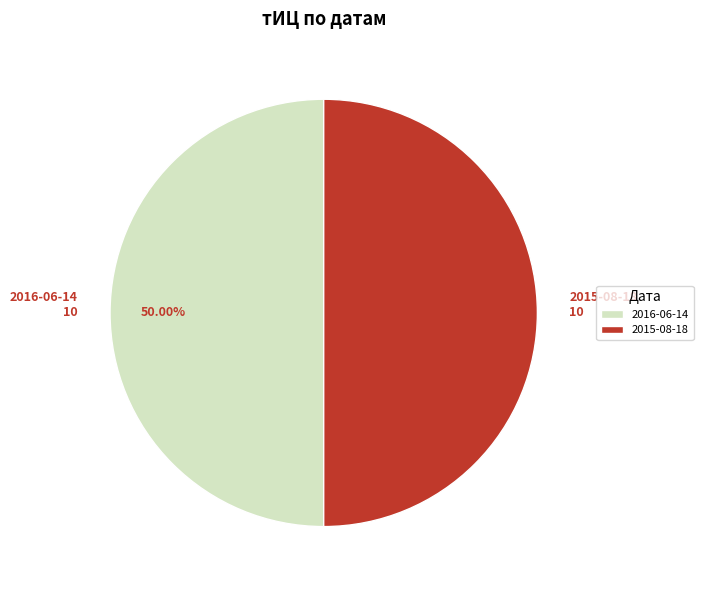

Is it true that 2015-08-18 is 50% of the pie?

True